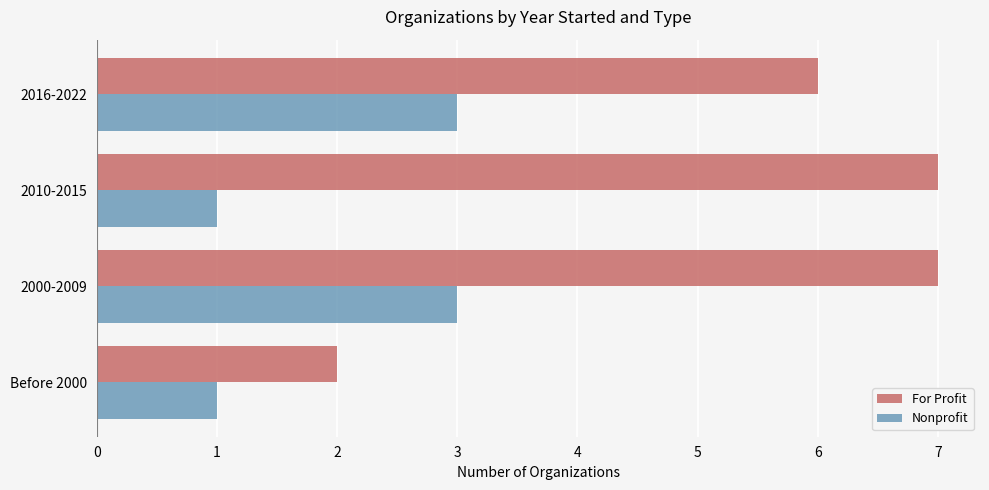

True or false: For Profit has a value of 7 at 2000-2009.

True